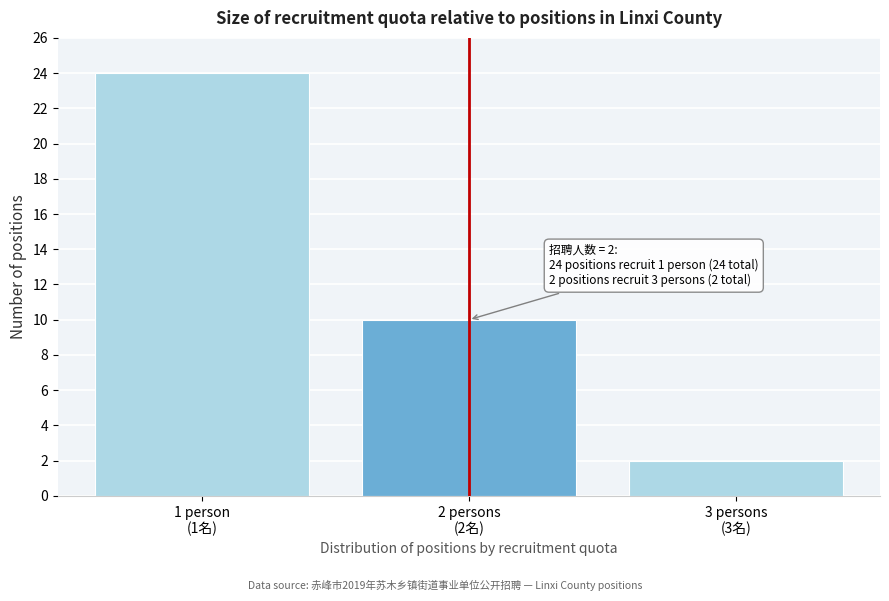

Reading left to right, what are all the values shown in this chart?

24	10	2